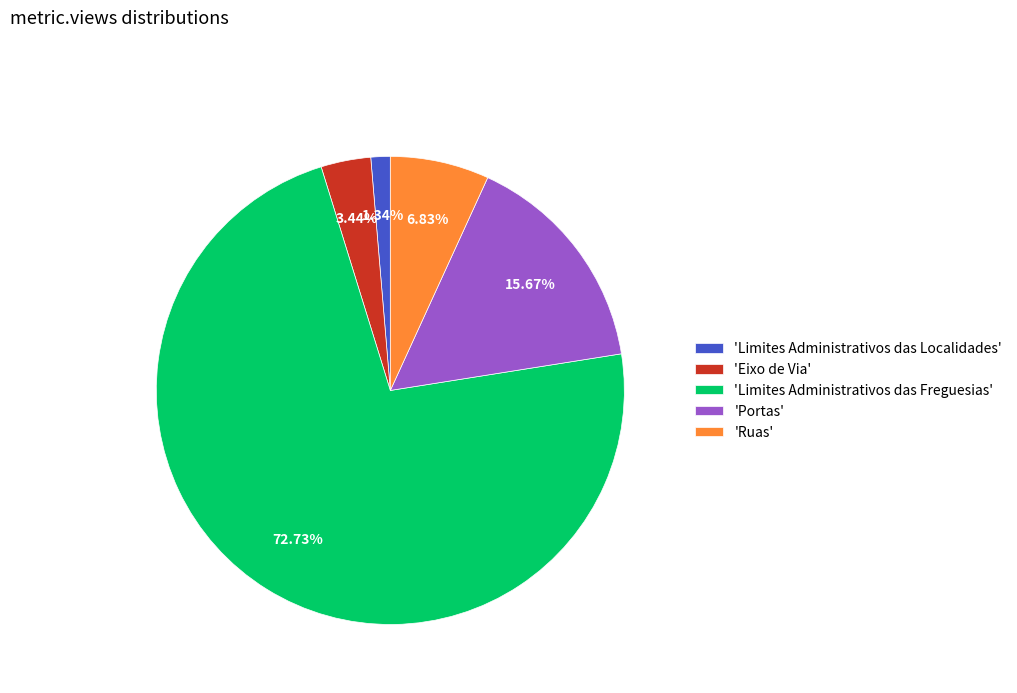

Which slice is the smallest?

'Limites Administrativos das Localidades'